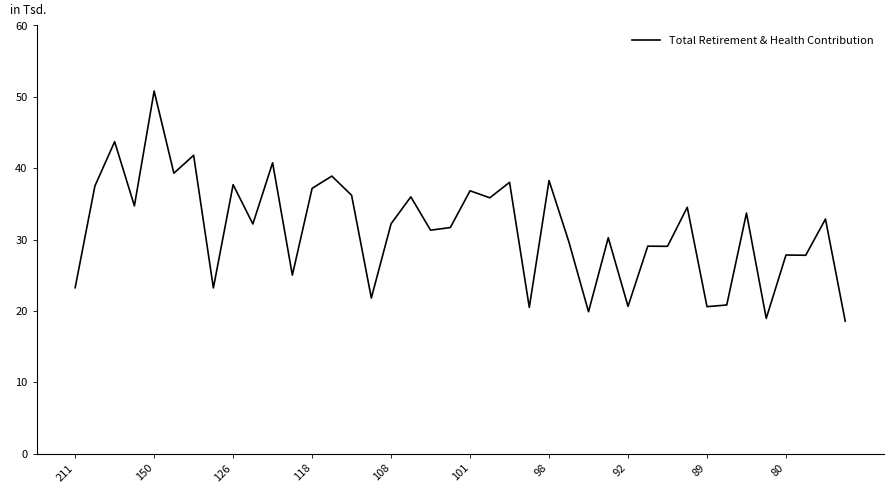

What is the maximum value shown in the chart?

50.8